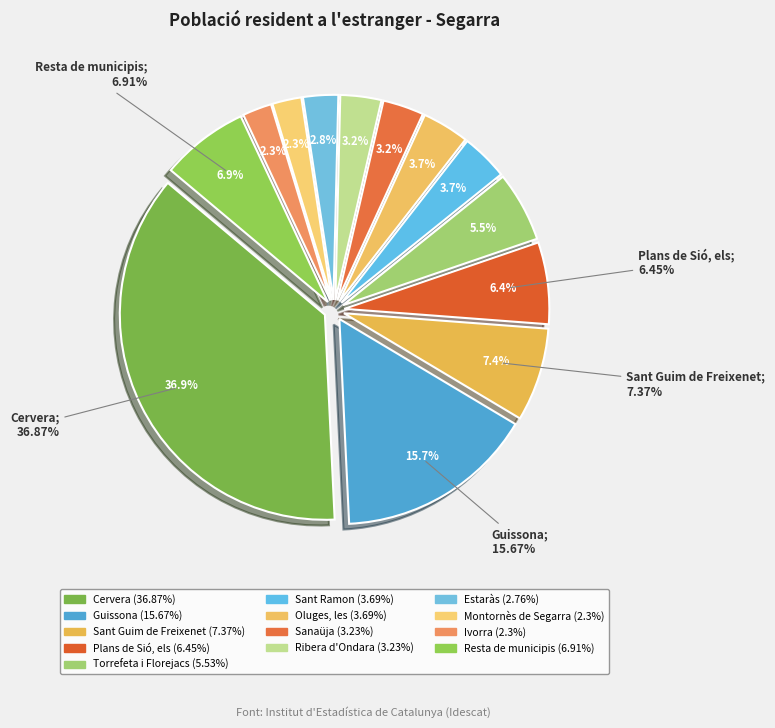

How many segments does this pie chart have?

13